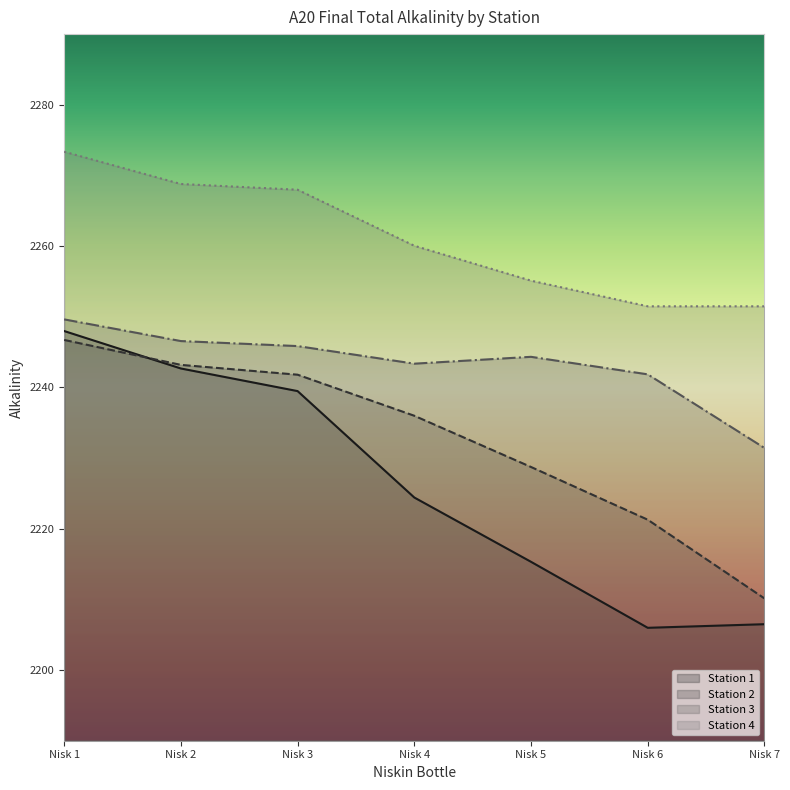

What is the value of the Station 4 point at the 7th from the left?

2251.5